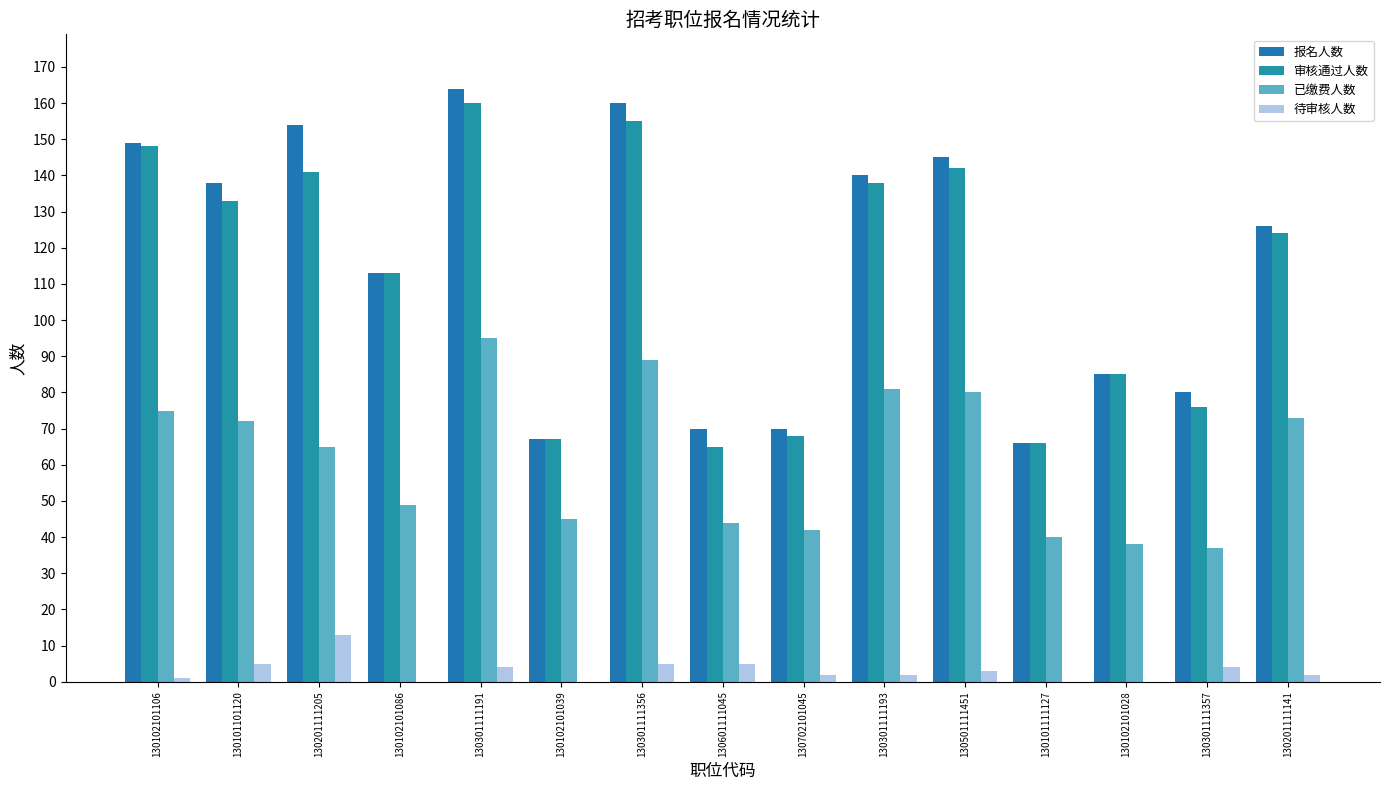

Reading left to right, transcribe all the data shown in this chart.

报名人数: 149	138	154	113	164	67	160	70	70	140	145	66	85	80	126
审核通过人数: 148	133	141	113	160	67	155	65	68	138	142	66	85	76	124
已缴费人数: 75	72	65	49	95	45	89	44	42	81	80	40	38	37	73
待审核人数: 1	5	13	0	4	0	5	5	2	2	3	0	0	4	2